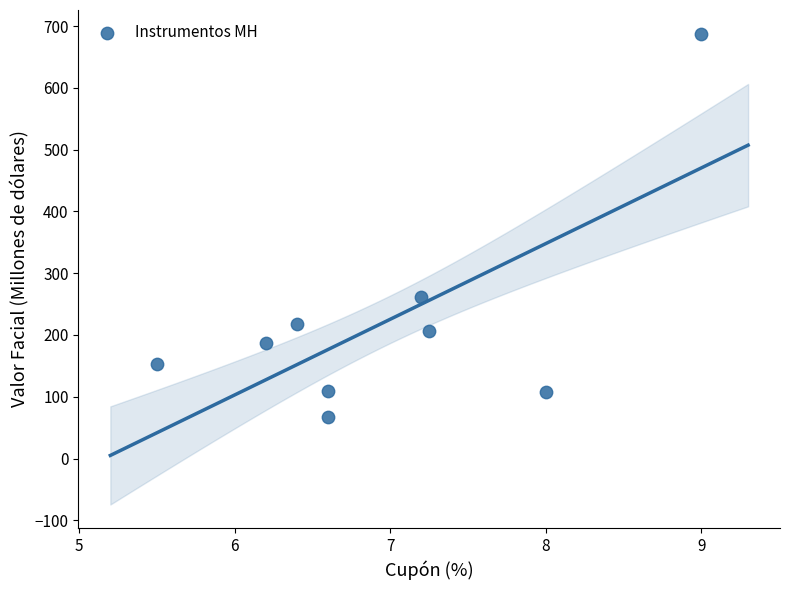

What Y value in the scatter plot is closest to 377?

262.1